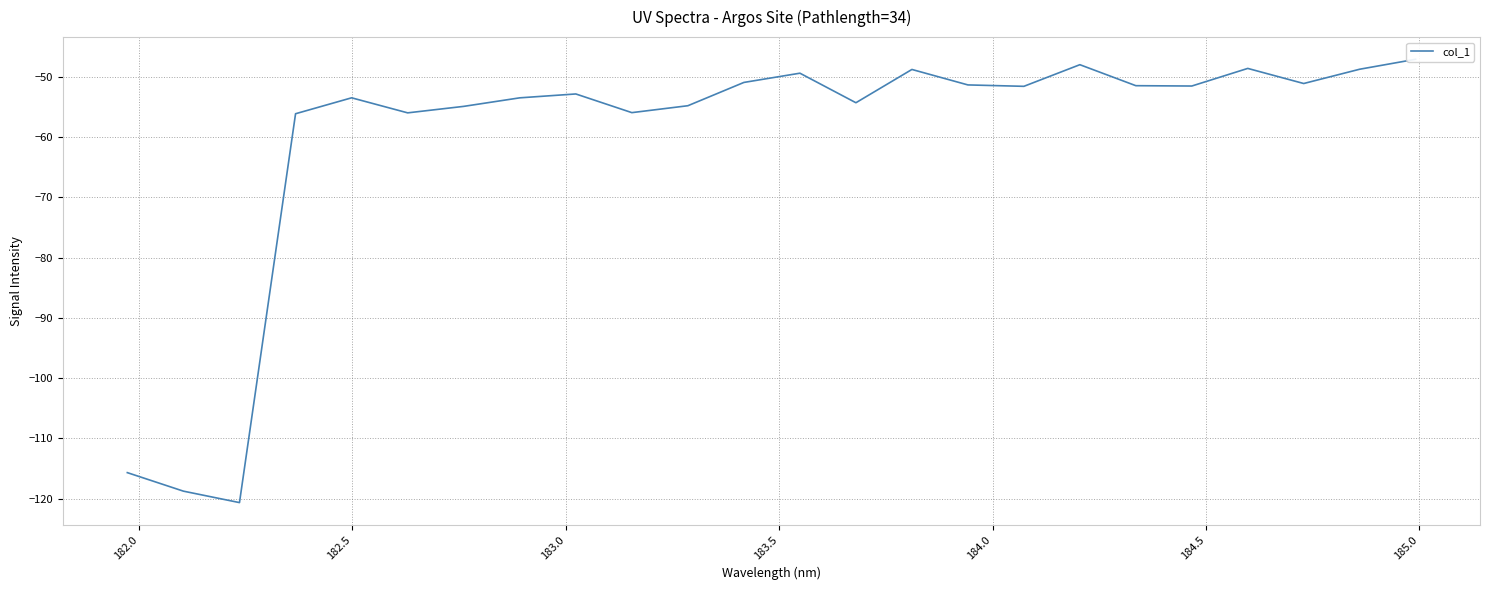

Reading left to right, list all the values displayed in this chart.

-115.7	-118.8	-120.7	-56.1	-53.5	-56.0	-54.9	-53.5	-52.8	-55.9	-54.8	-50.9	-49.4	-54.3	-48.8	-51.3	-51.6	-48.0	-51.5	-51.5	-48.6	-51.1	-48.7	-47.1